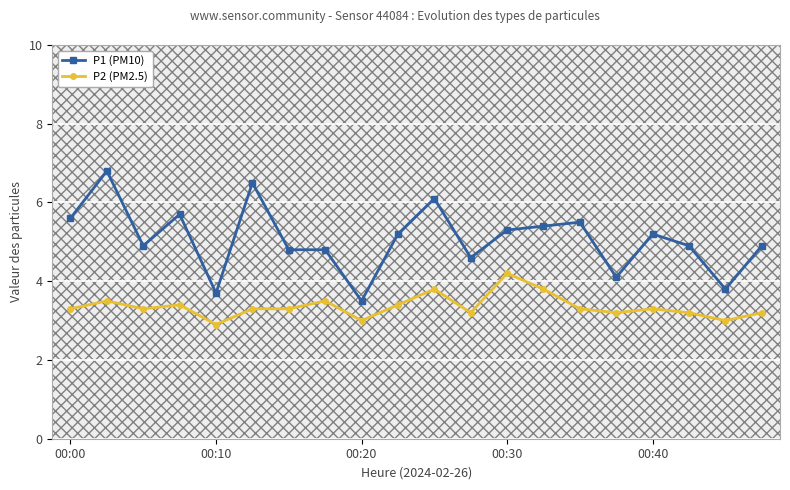

What is the value of the P2 (PM2.5) point at the 20th from the left?

3.2